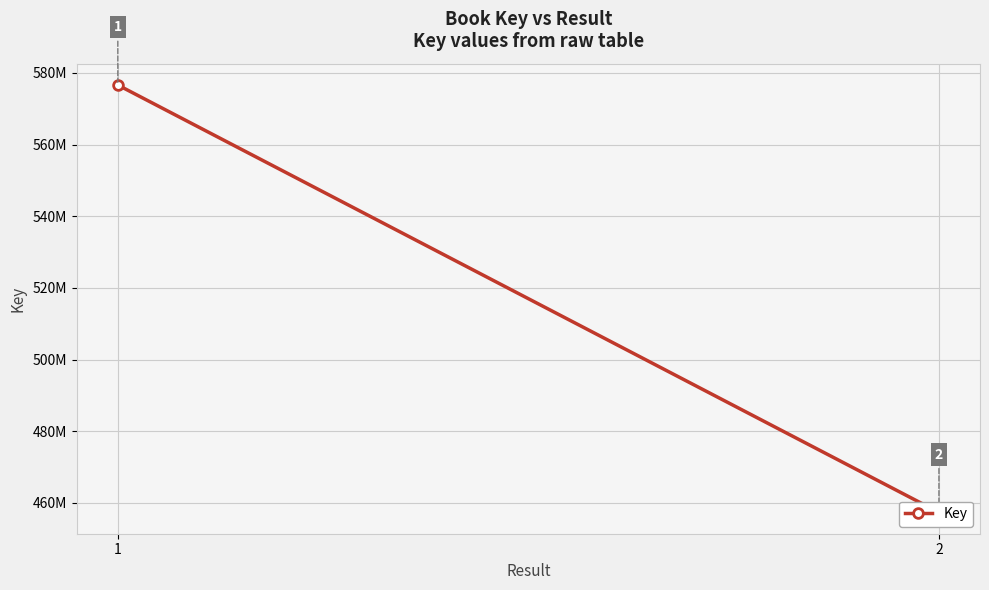

What is the difference between the maximum and minimum values?

119224574